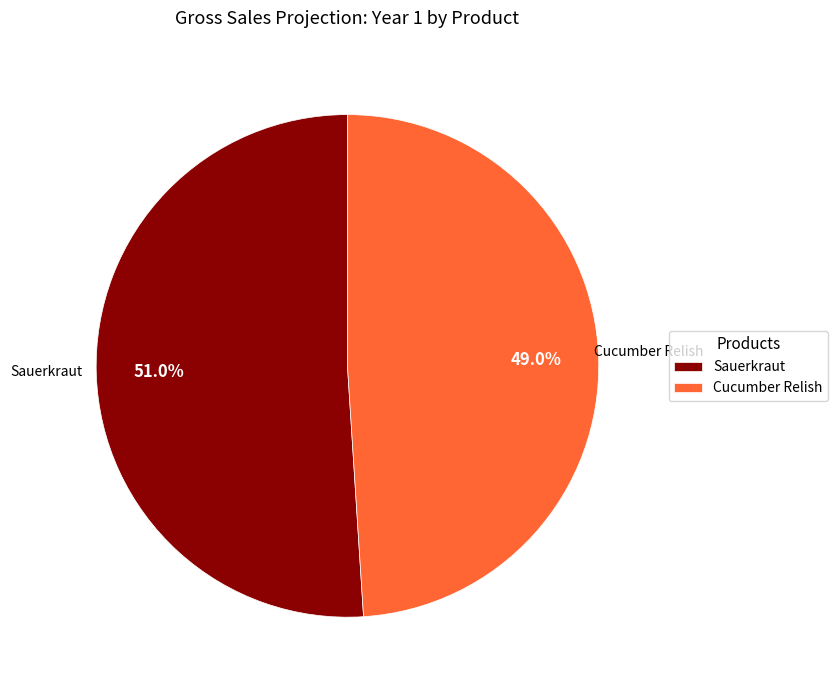

To the nearest percent, what is the difference between the largest and smallest slice percentages?

2%